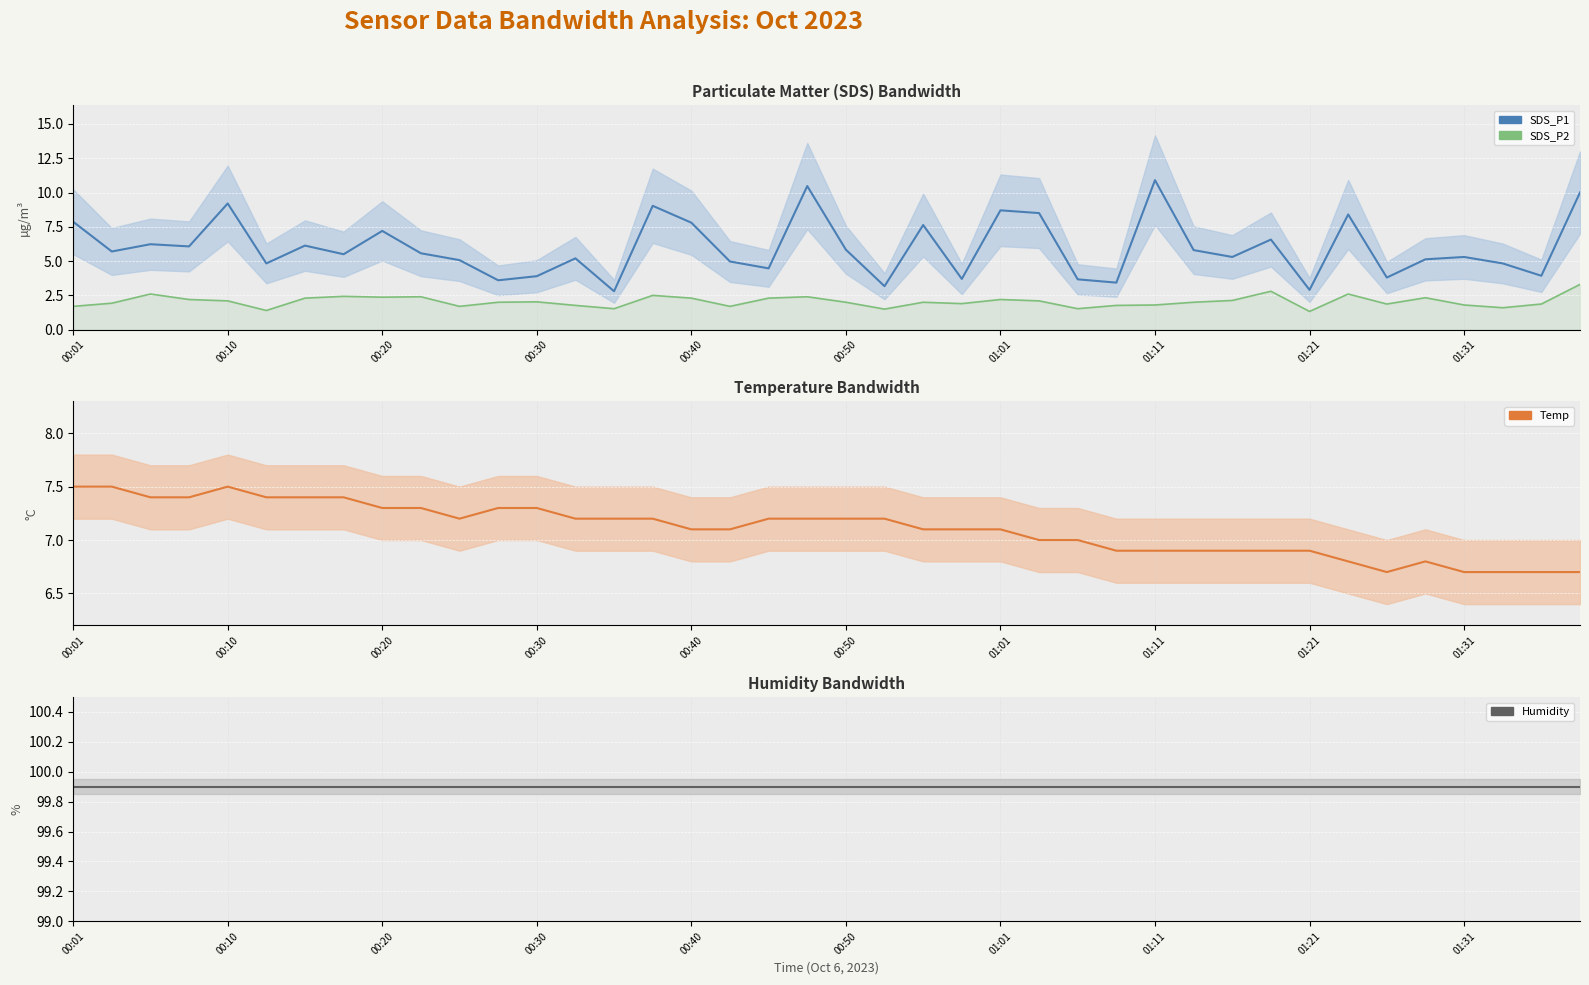

How many values in the SDS_P2 series are below 2?

17